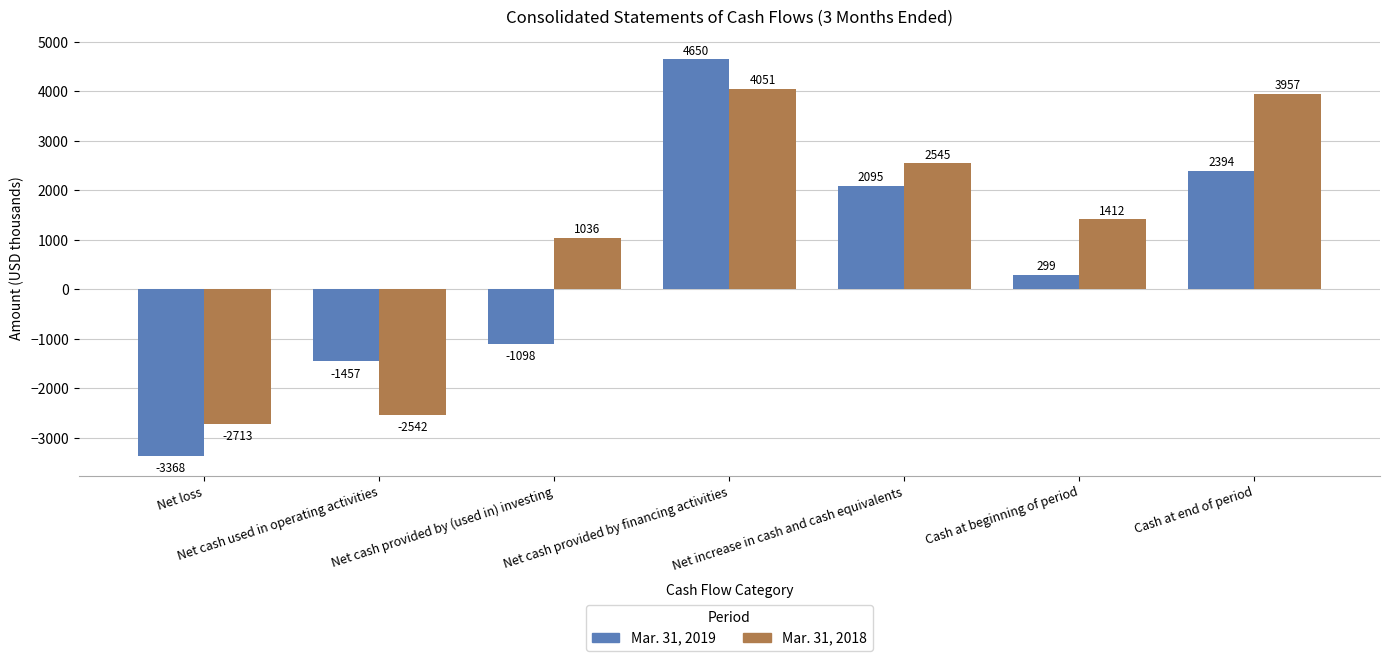

The Mar. 31, 2019 series shows -640 at Net cash used in operating activities. True or false?

False